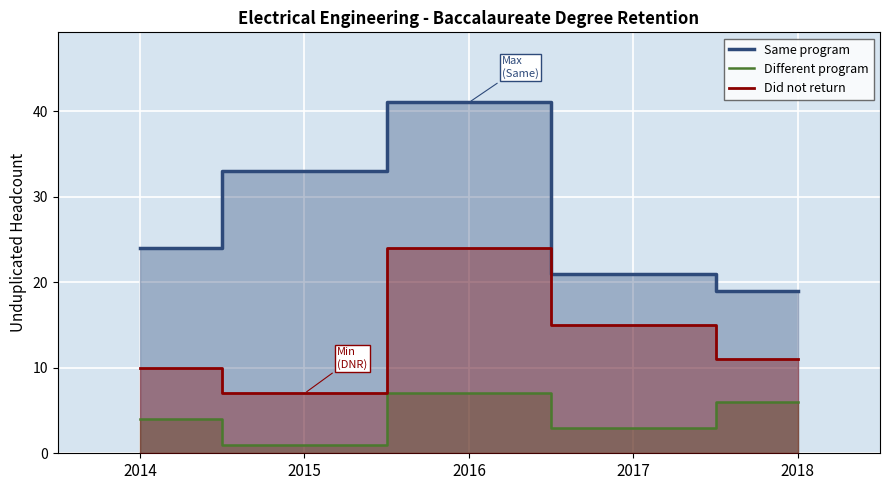

The Did not return series shows 3 at 2015. True or false?

False